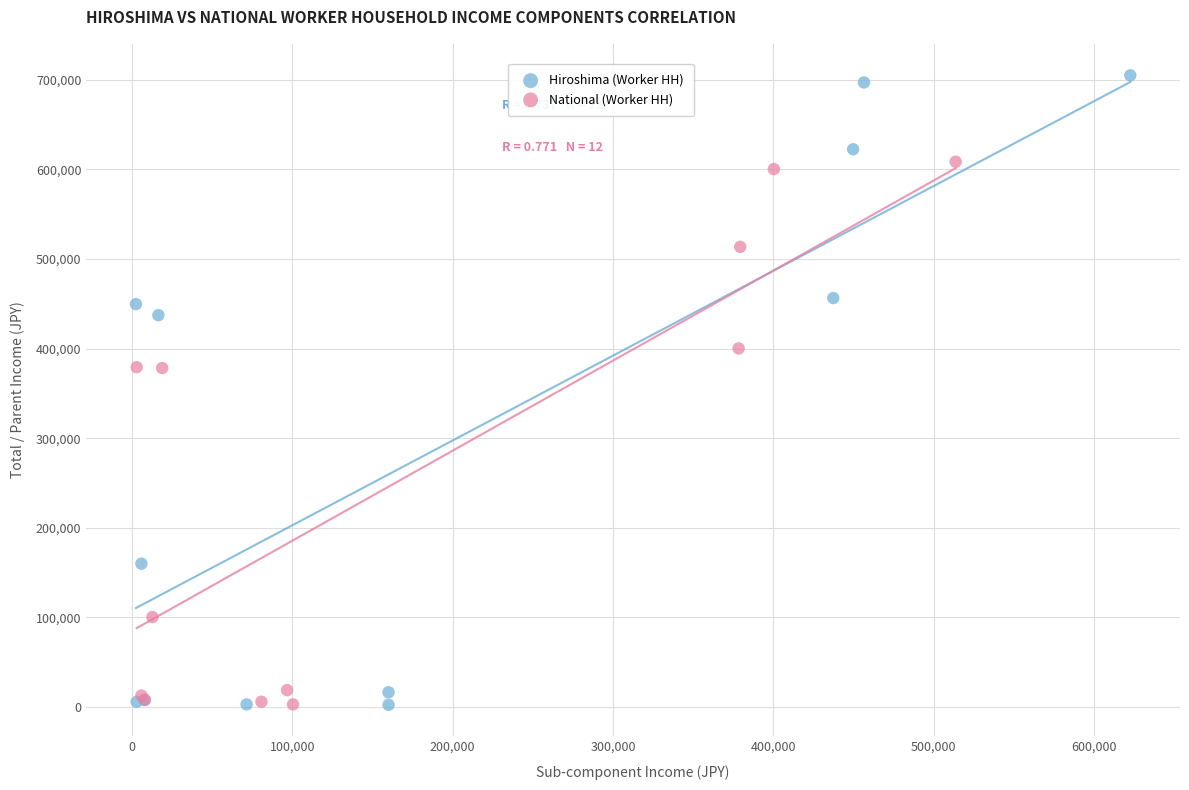

Which series has the largest Y range (max minus min)?

Hiroshima (Worker HH)